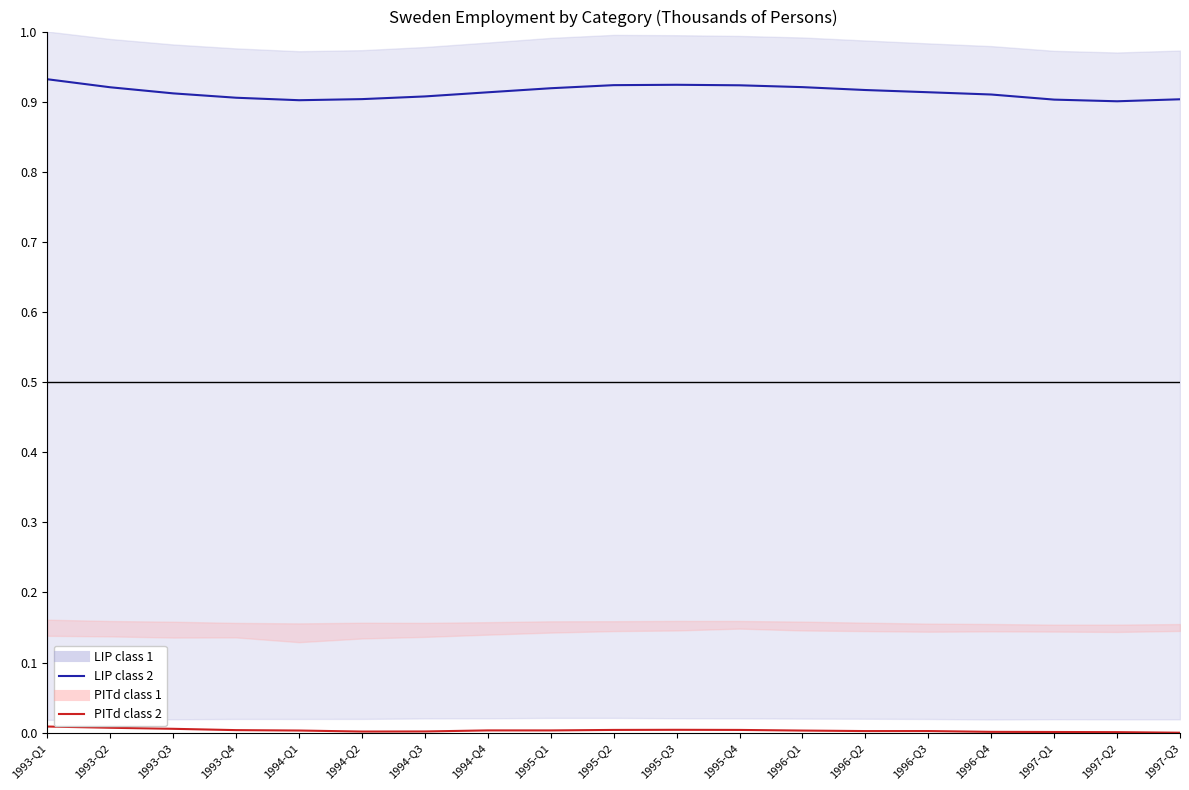

Where is the first local maximum for Total Employees?

1995-Q3